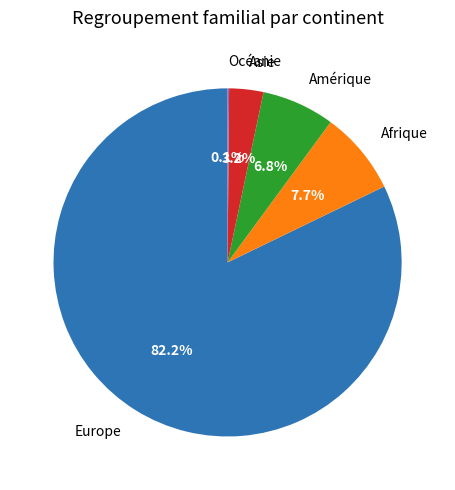

Do Afrique and Asie together represent more than half of the pie?

No